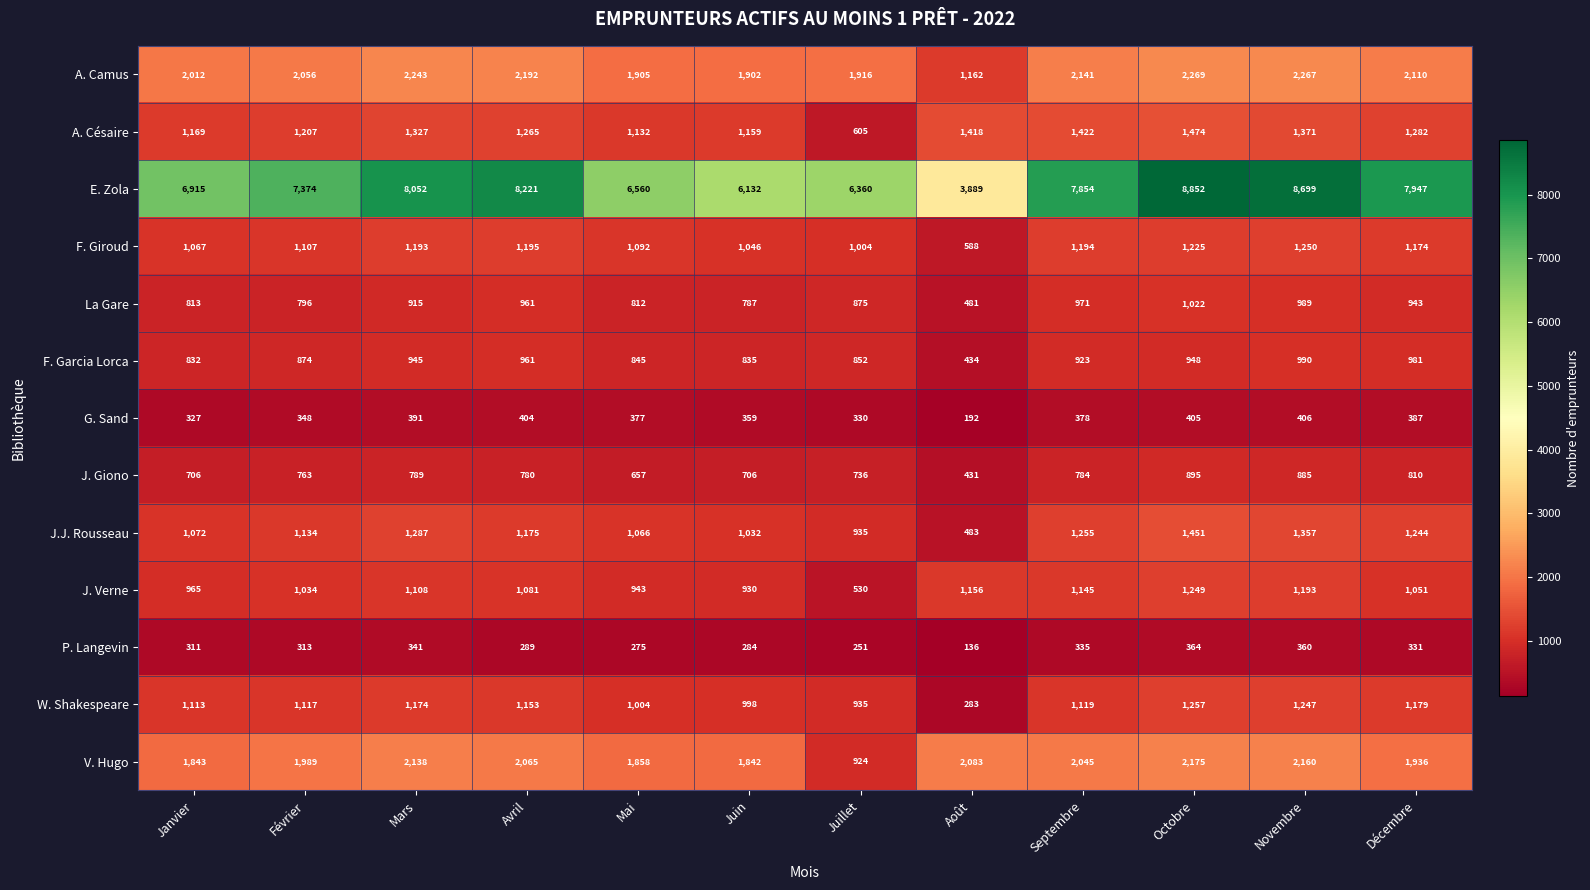

What value does the La Gare series have at Juillet, to the nearest 50?

900